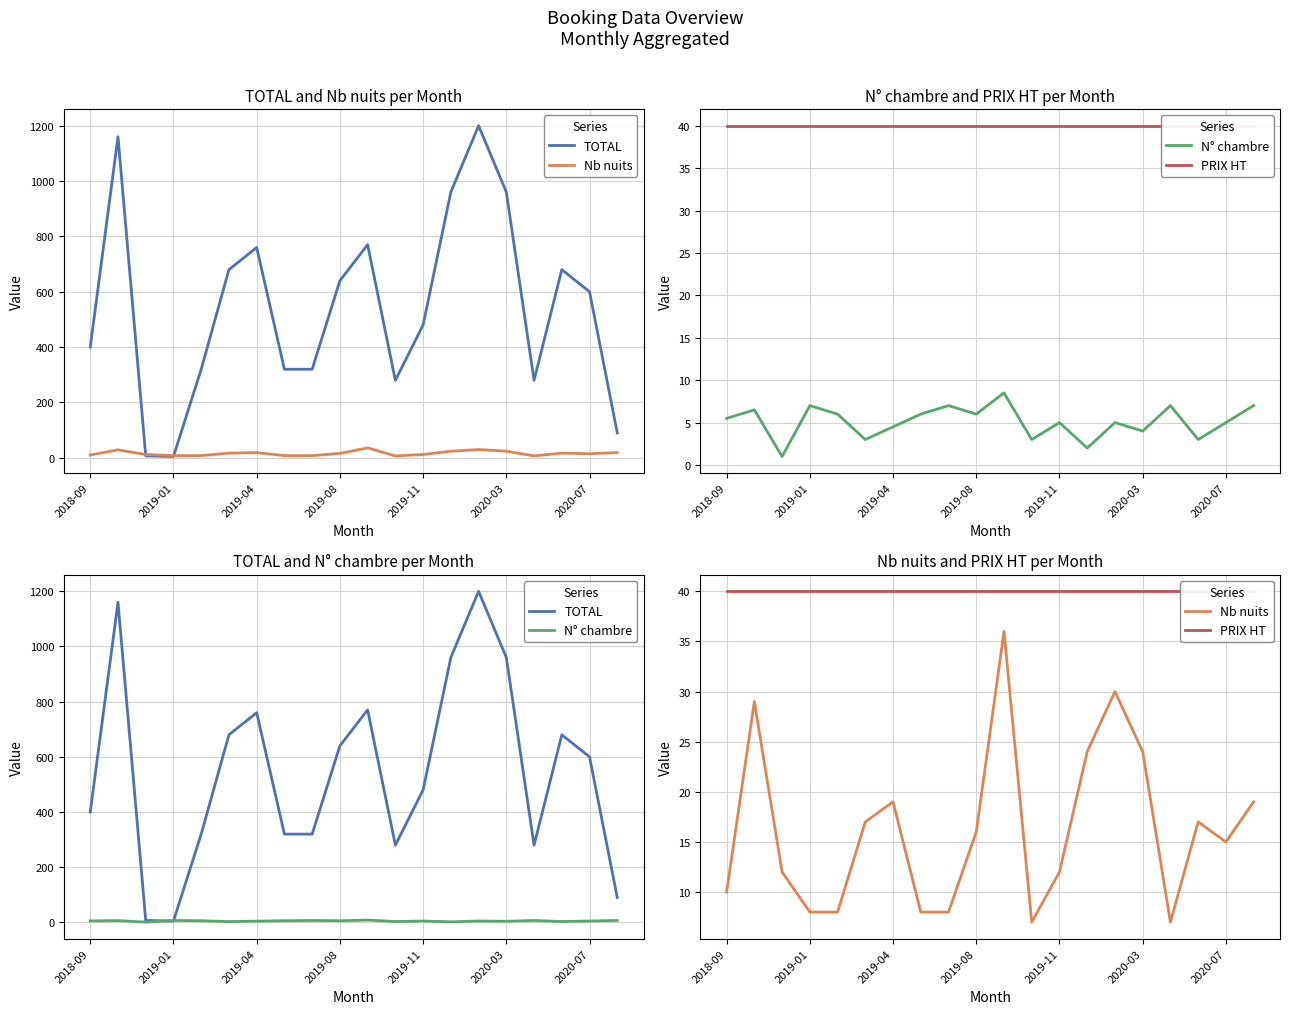

At which category does the chart reach its peak across all series?

14